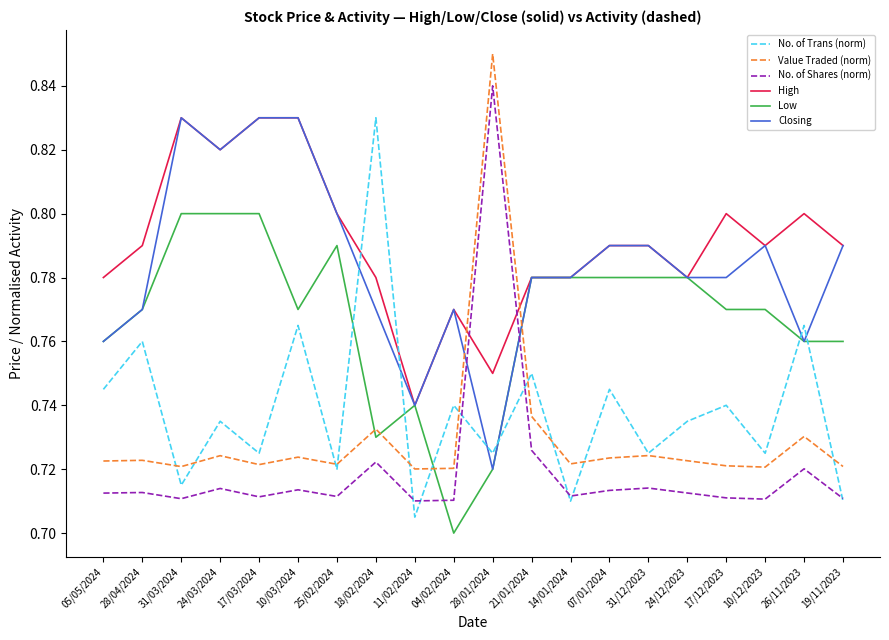

What are all the series names shown in the legend?

No. of Trans (norm), Value Traded (norm), No. of Shares (norm), High, Low, Closing